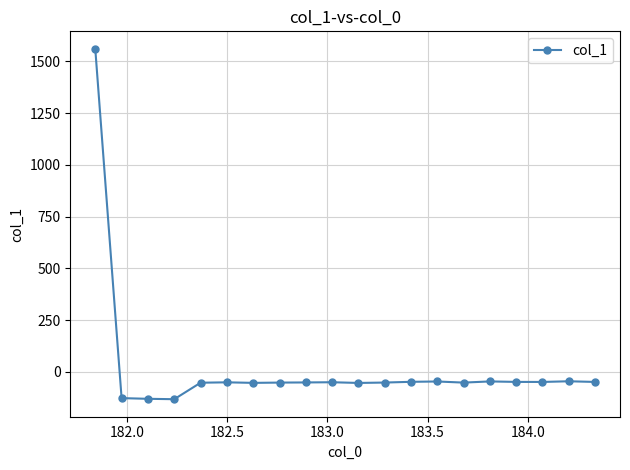

True or false: there are more than 2 points higher than both neighbors.

True